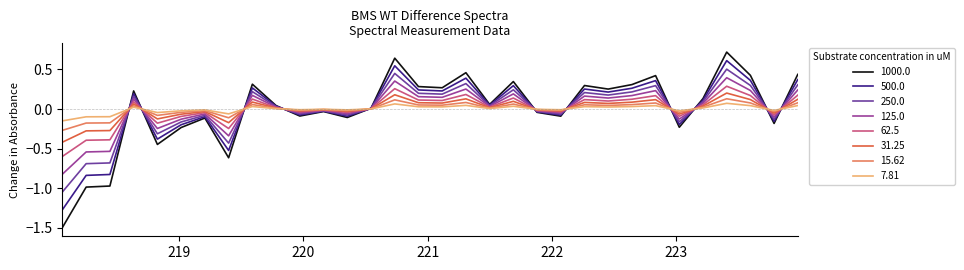

What is the minimum value shown in the chart?

-1.5